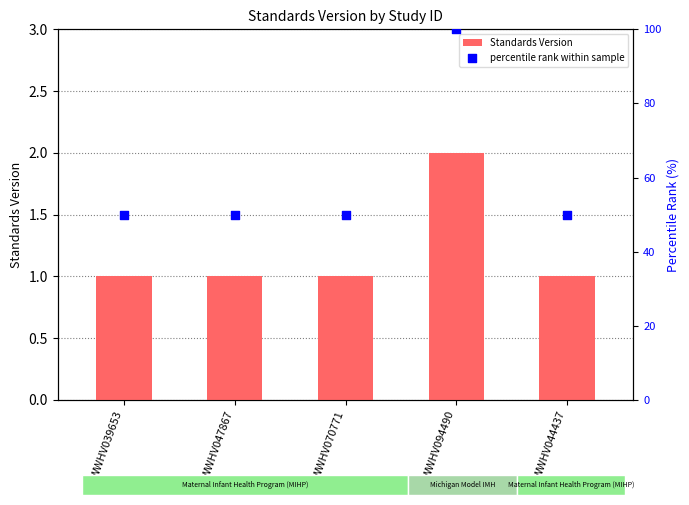

Is the value of percentile rank within sample at WWHV044437 greater than the value of Standards Version at WWHV044437?

Yes